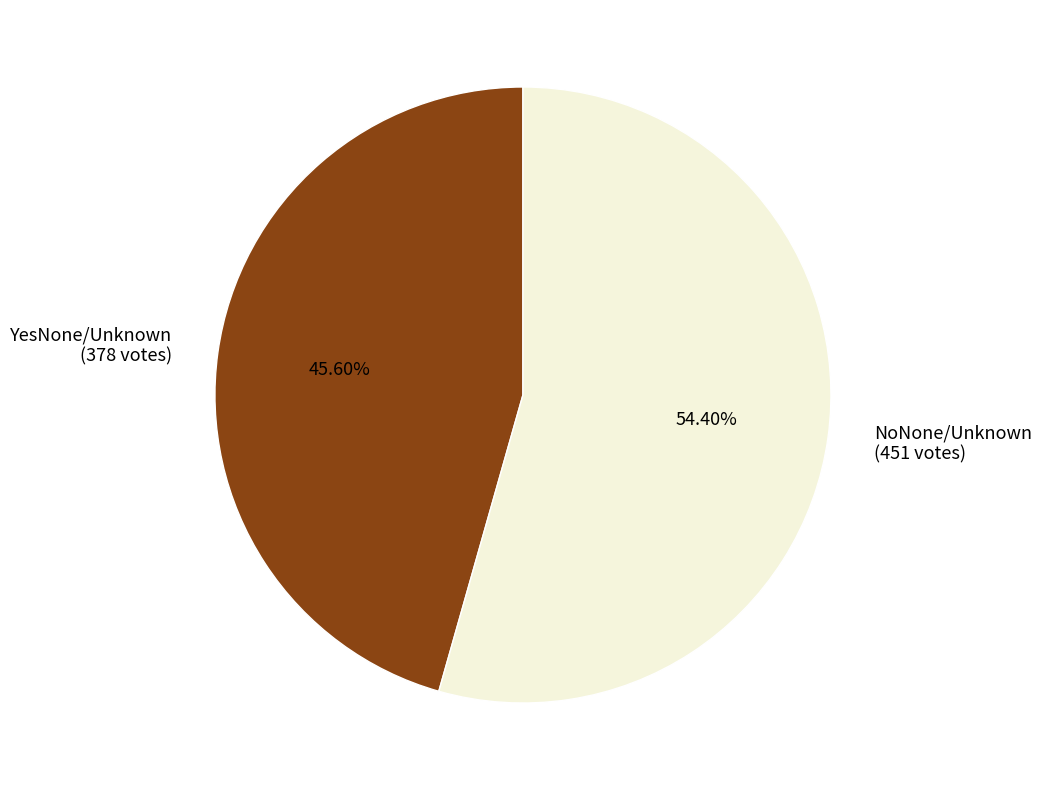

To the nearest percent, what portion does YesNone/Unknown represent?

46%